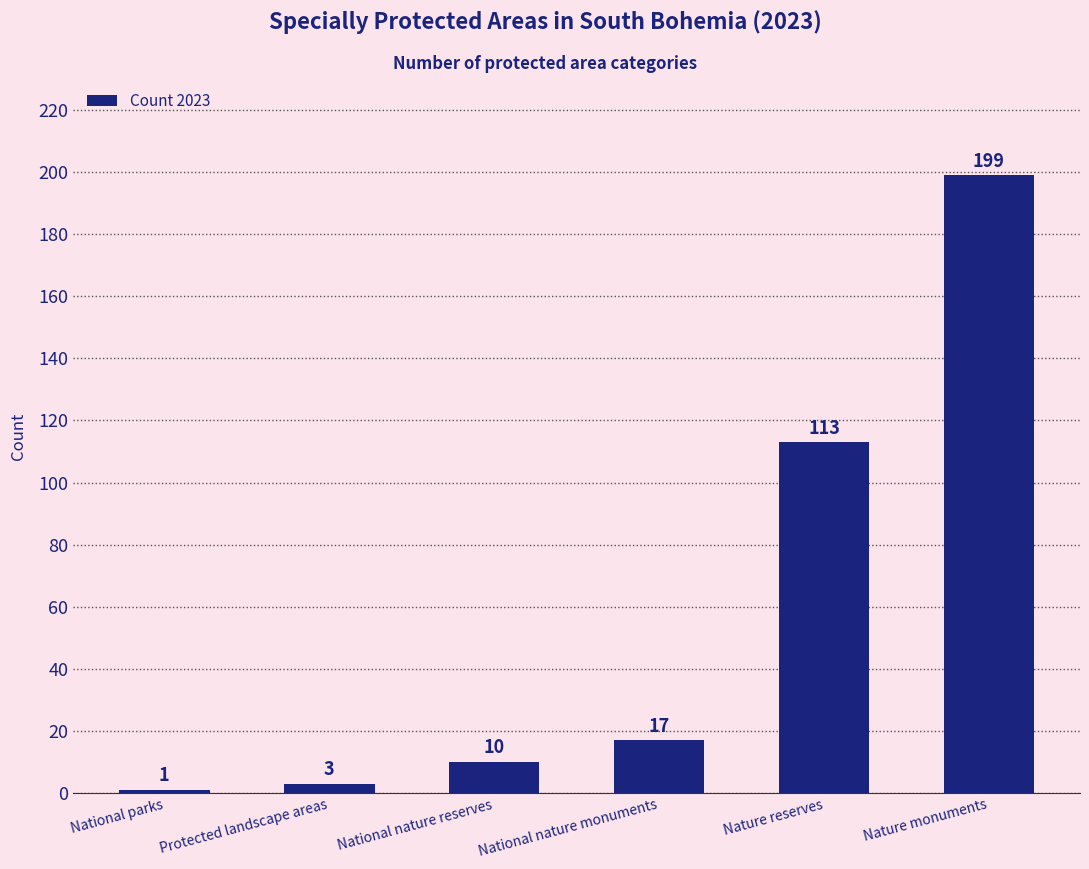

Is it true that the value at Nature reserves is 113?

True